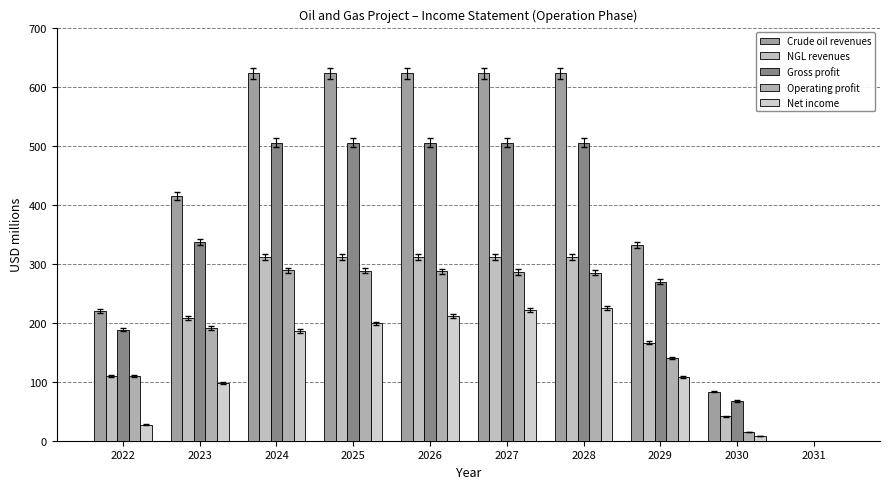

How many groups of bars are there?

10